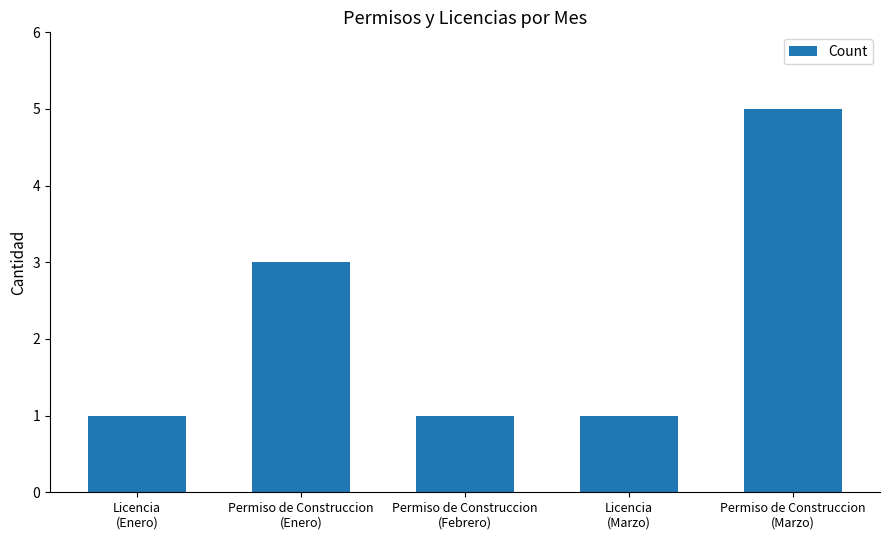

Which category has the highest value across all series?

Permiso de Construccion
(Marzo)